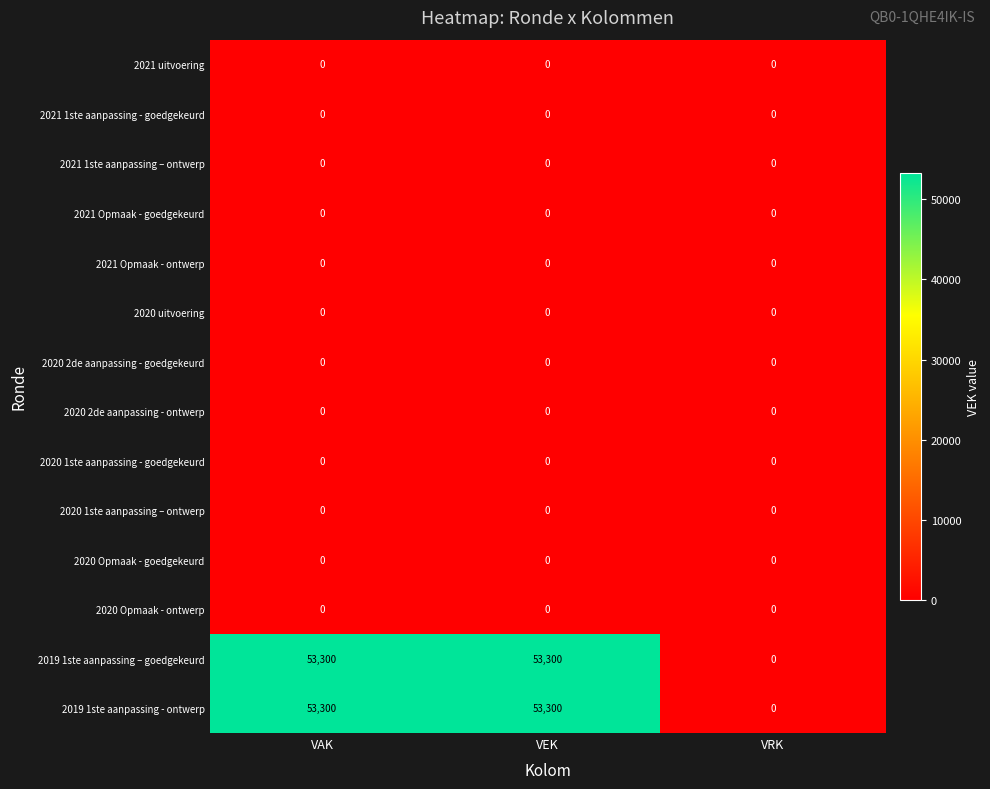

What is the total value across all series at VAK?

106600